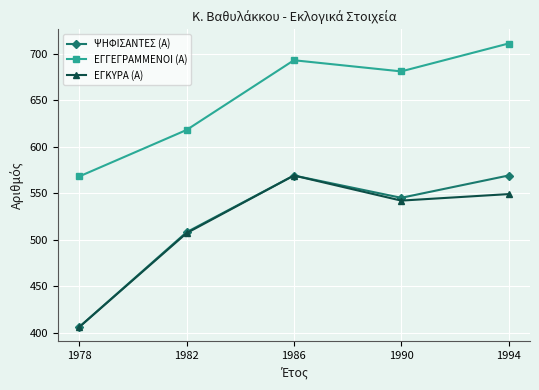

What is the difference between the highest and lowest values at 1982?

111